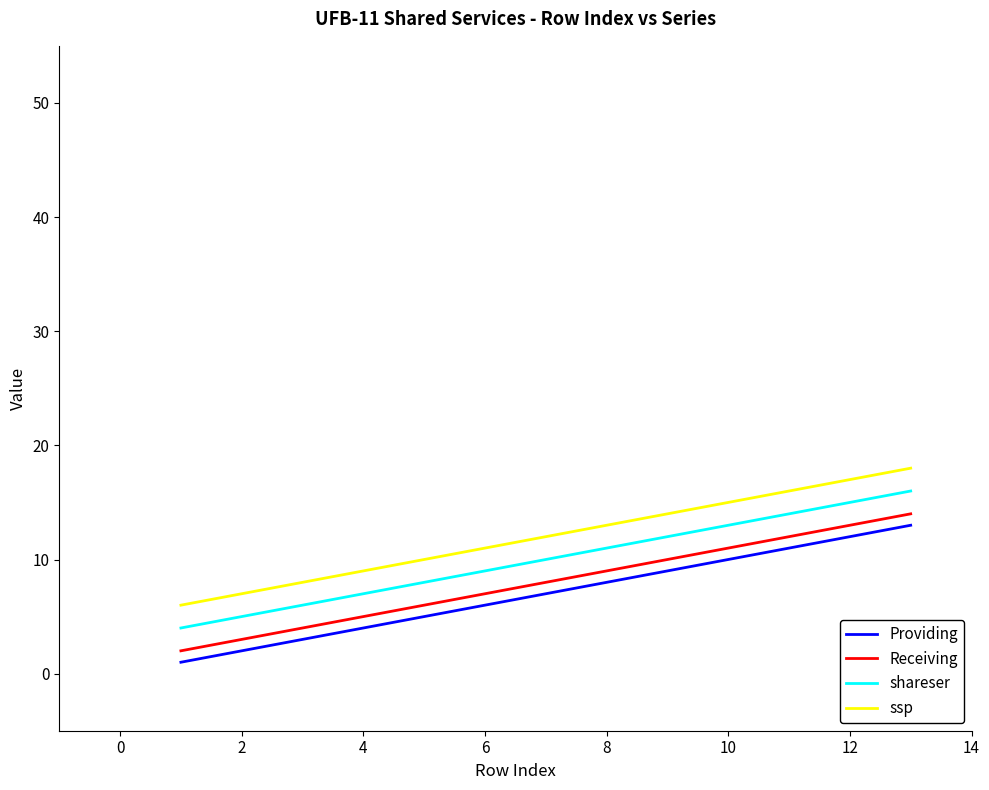

True or false: Providing and shareser intersect in this chart.

False